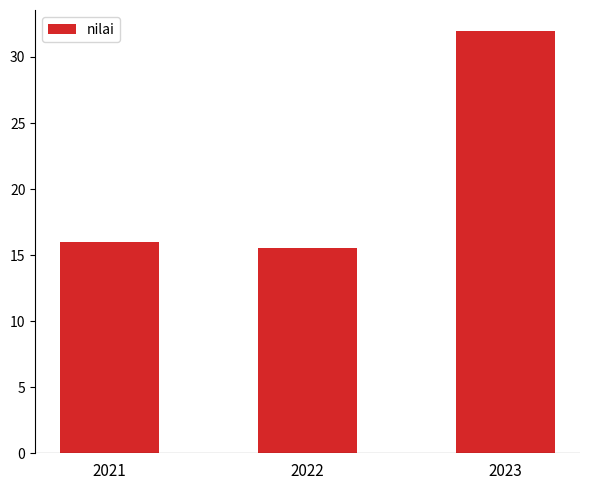

What is the difference between the values at 2023 and 2021?

16.0